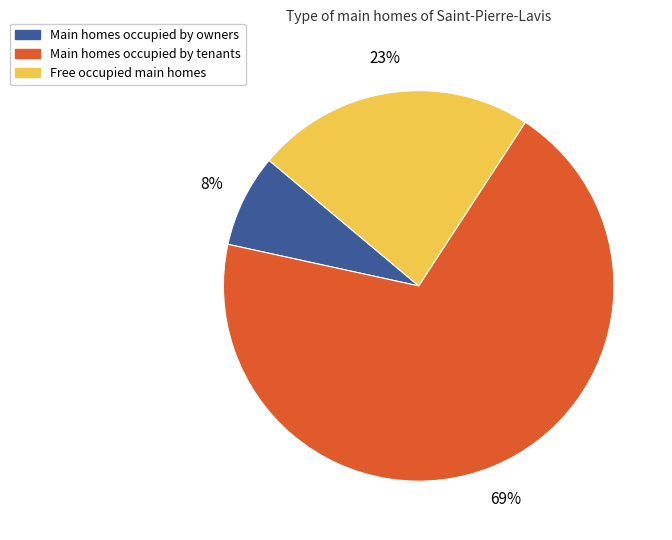

How many segments does this pie chart have?

3